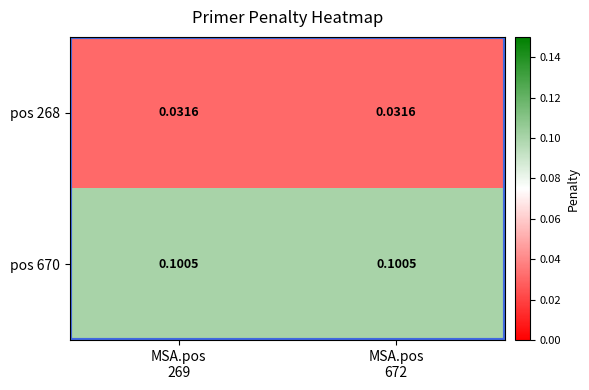

Reading left to right, extract all data points from this chart.

pos 268: MSA.pos
269=0.0	MSA.pos
672=0.0
pos 670: MSA.pos
269=0.1	MSA.pos
672=0.1